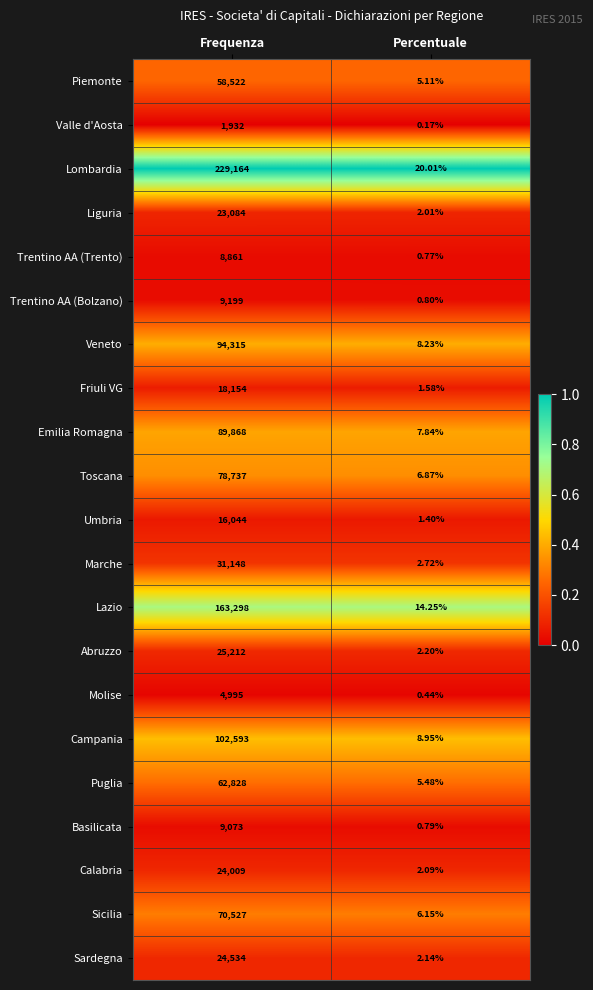

Which category has the lowest value in the Abruzzo series?

Percentuale